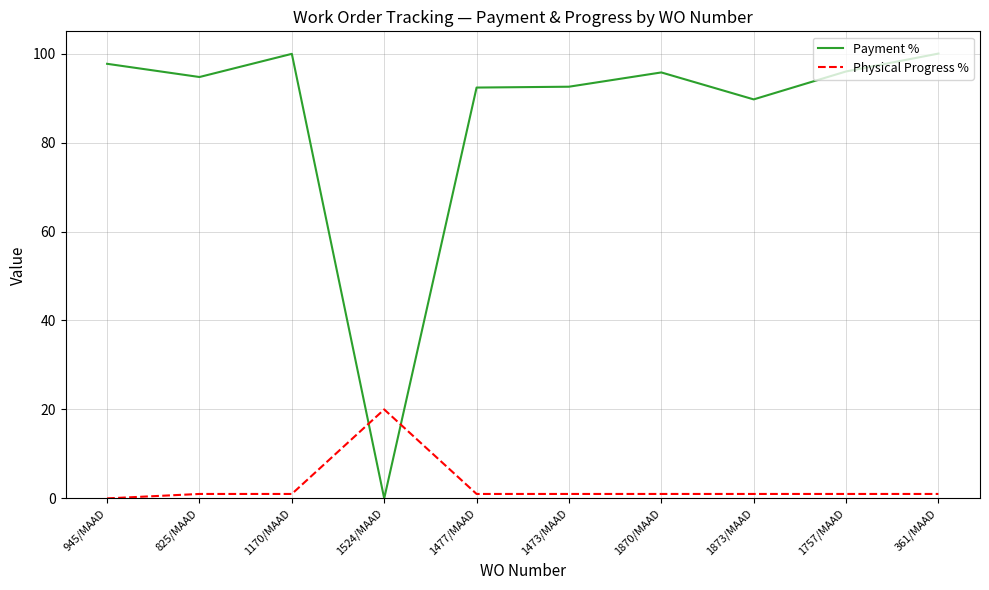

What is the total value across all series at 1870/MAAD?

96.8